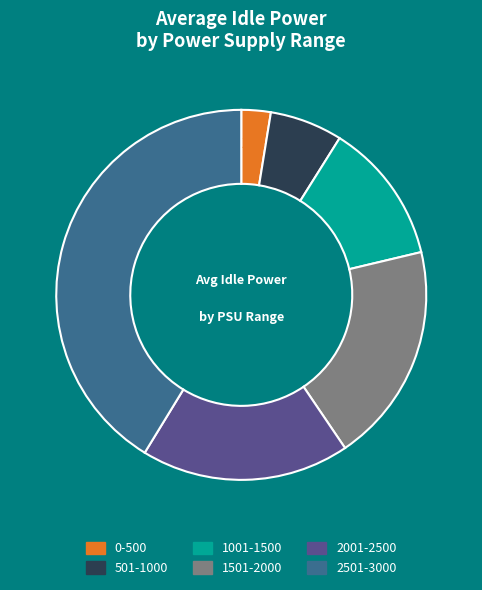

What is the largest slice in the pie chart?

2501-3000